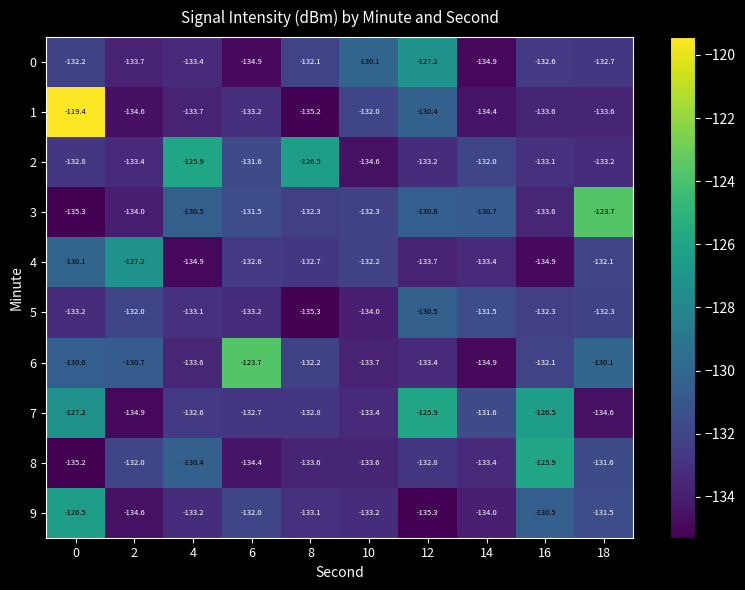

Count the number of data series in this chart.

10